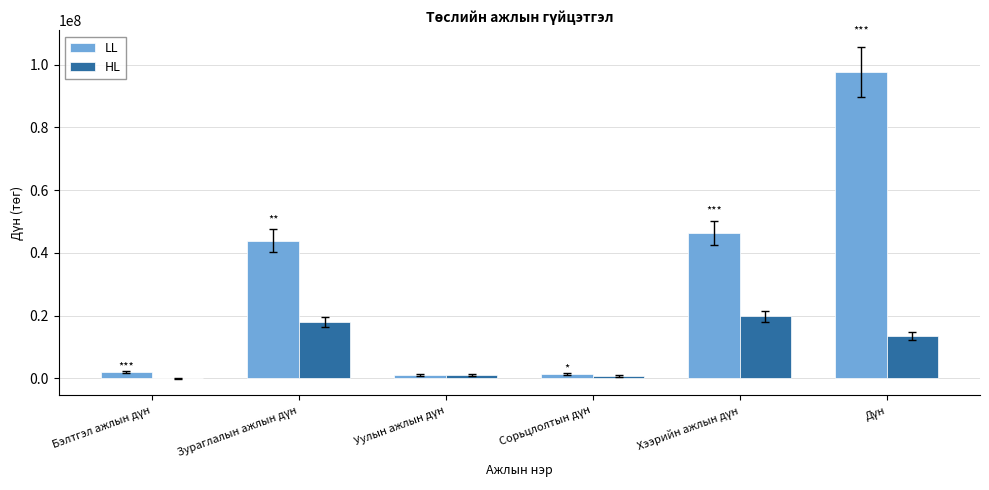

What is the greatest value displayed?

97632000